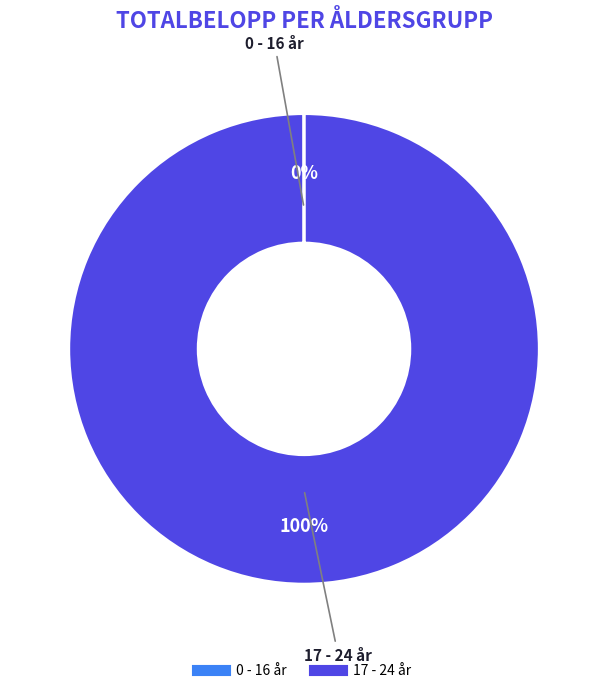

To the nearest percent, what is the average slice percentage?

50%